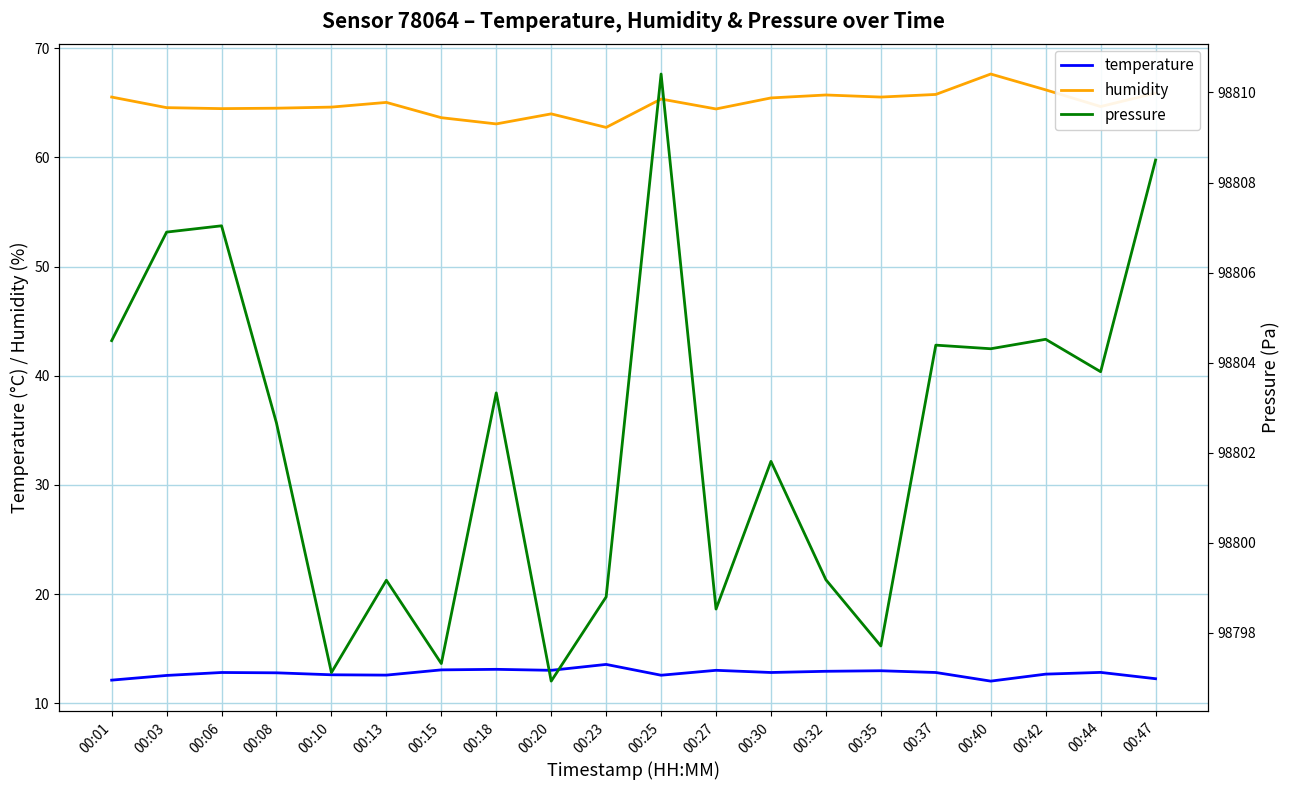

What is the maximum value shown in the chart?

98810.4